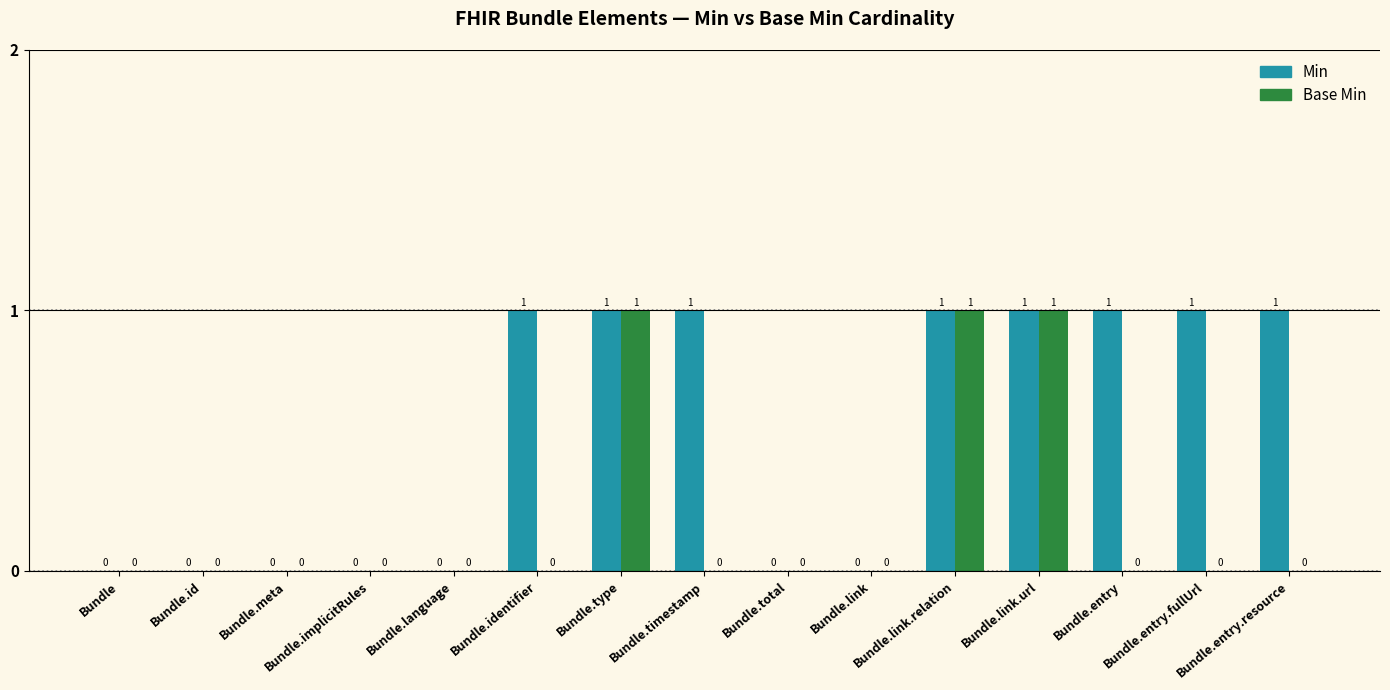

Count the number of categories in the chart.

15